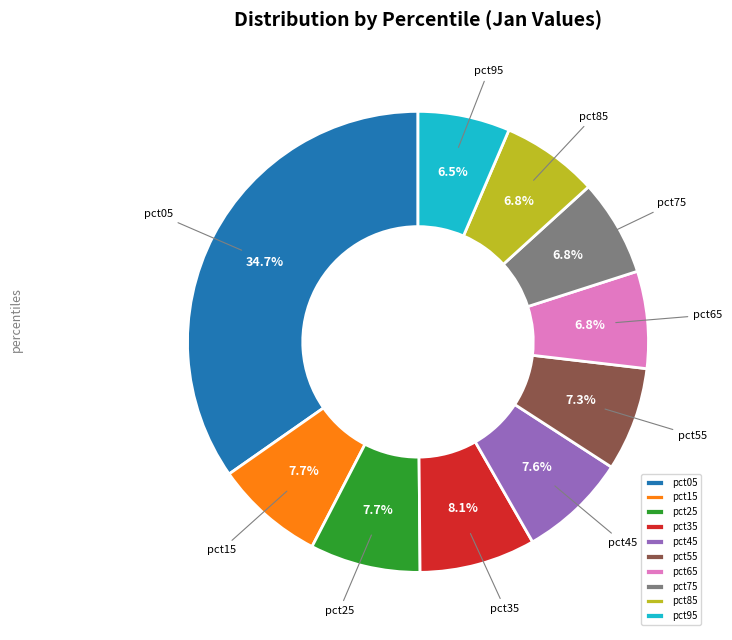

To the nearest percent, what is the combined percentage of pct55 and pct35?

15%